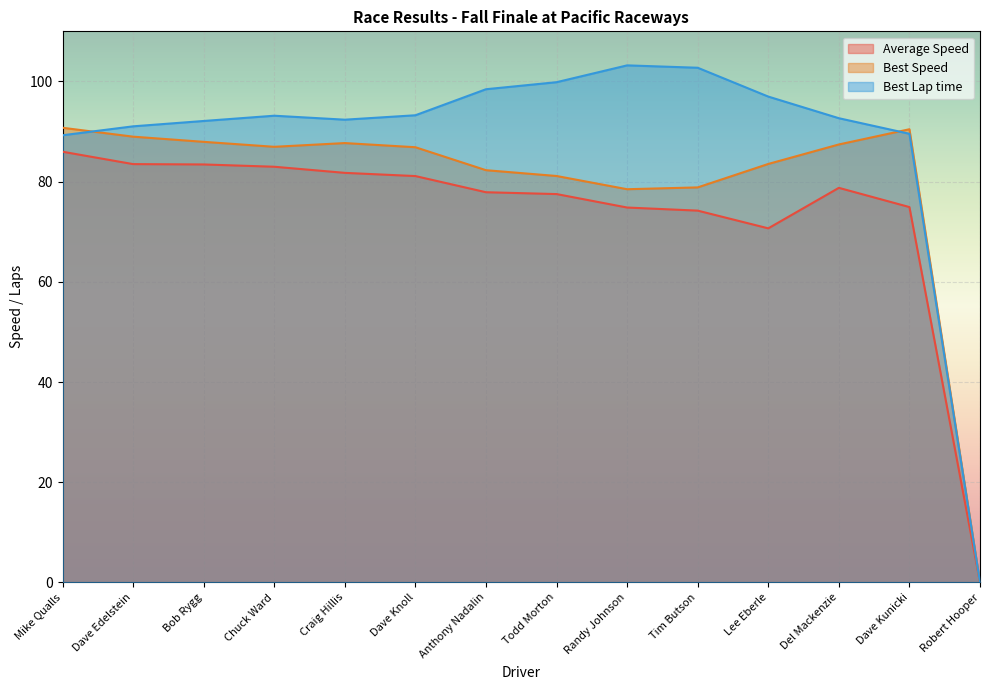

What is the sum of all Best Speed values?

1111.3